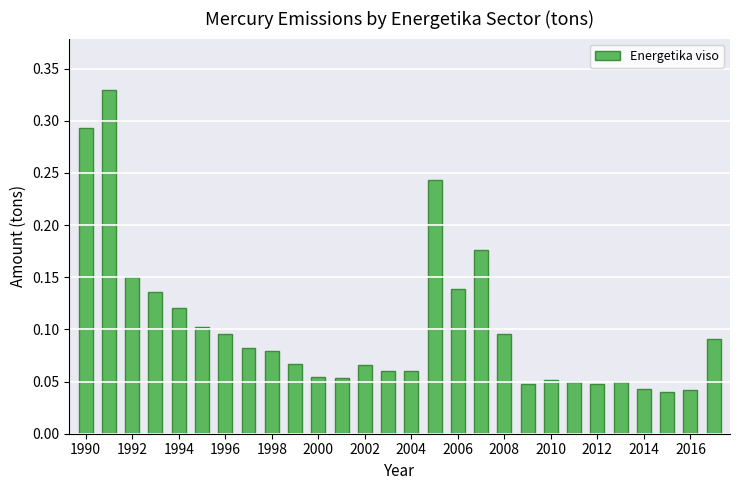

What is the sum of all values?

2.9